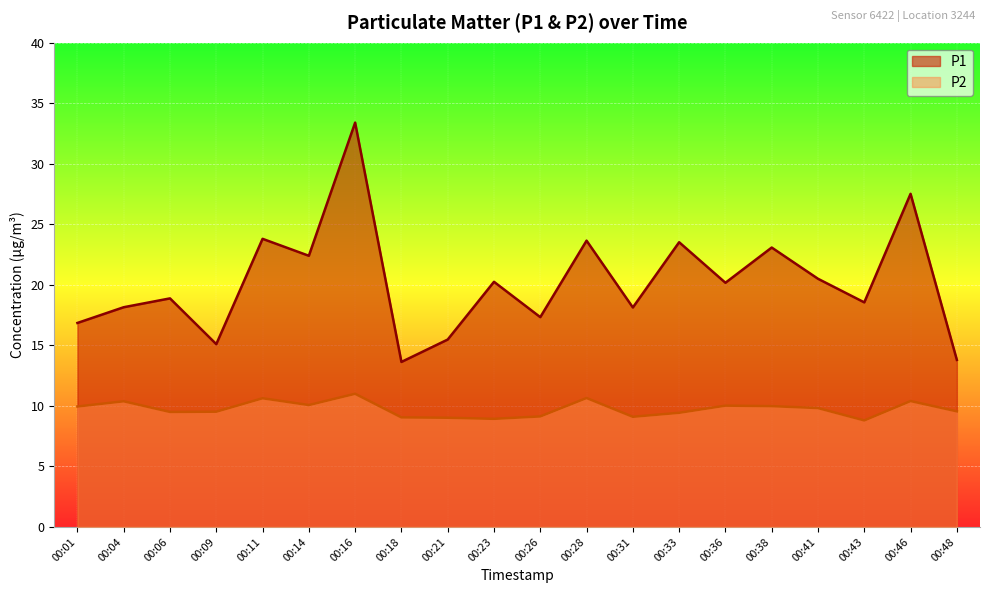

The value of P1 at 00:46 is 39.1. True or false?

False